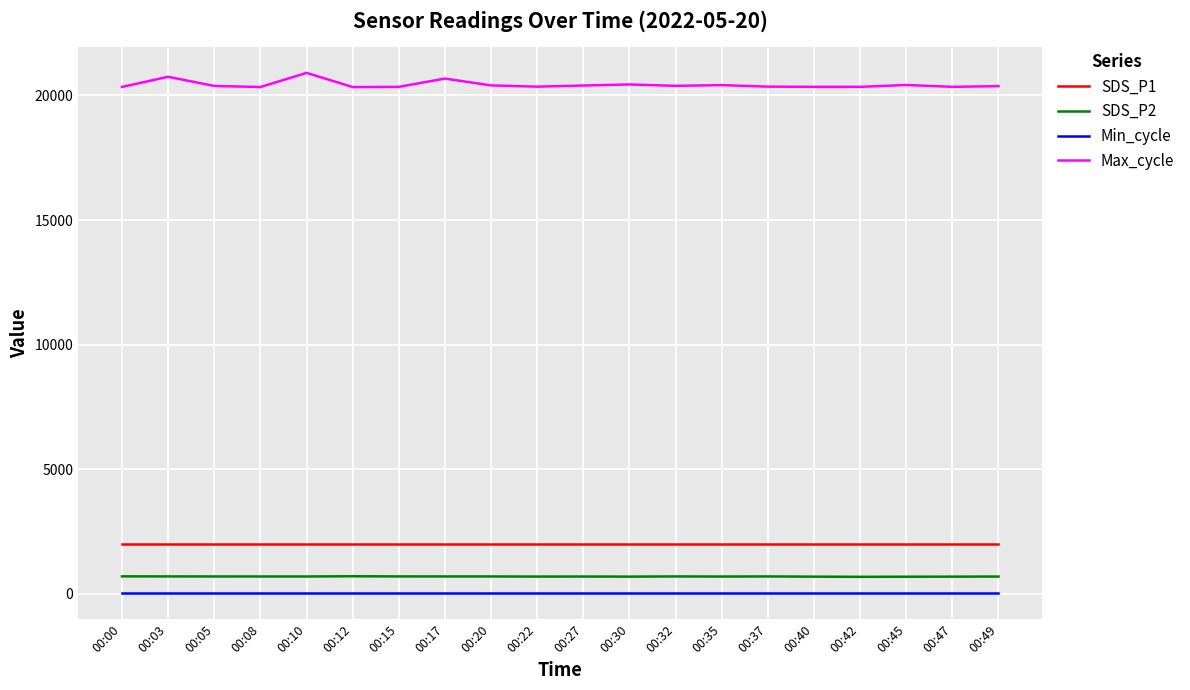

Is the value of SDS_P1 at 00:49 greater than the value of SDS_P2 at 00:03?

Yes